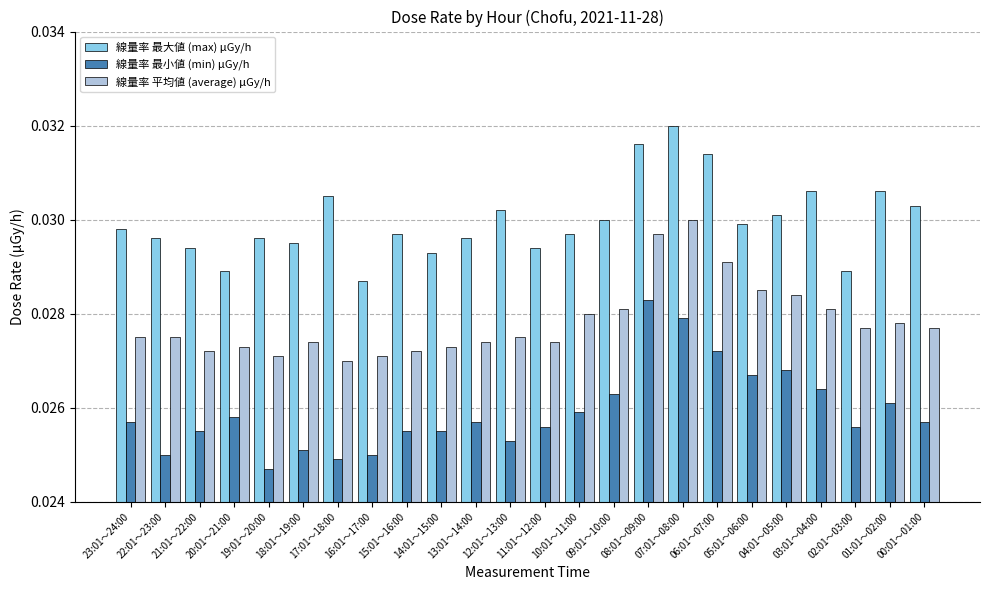

Between 21:01～22:00 and 05:01～06:00, which series saw the biggest shift?

線量率 平均値 (average) μGy/h